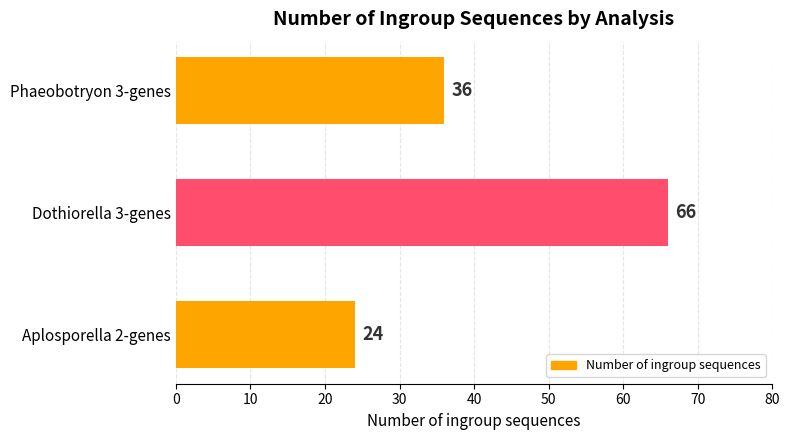

The chart shows a value of 36 at Phaeobotryon 3-genes. True or false?

True